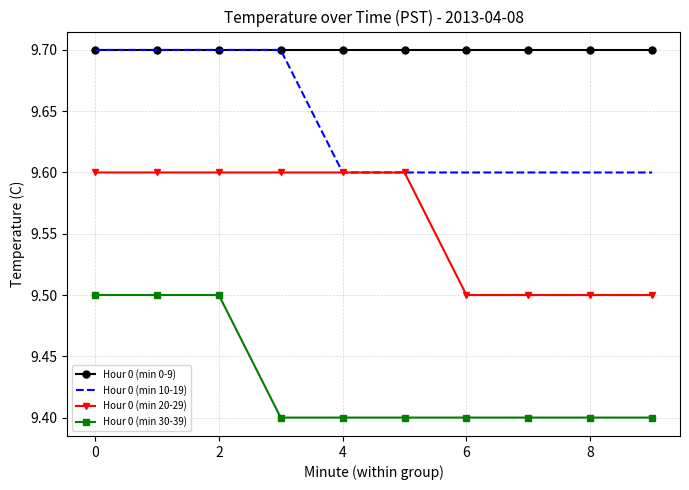

Which series has the largest total across all categories?

Hour 0 (min 0-9)